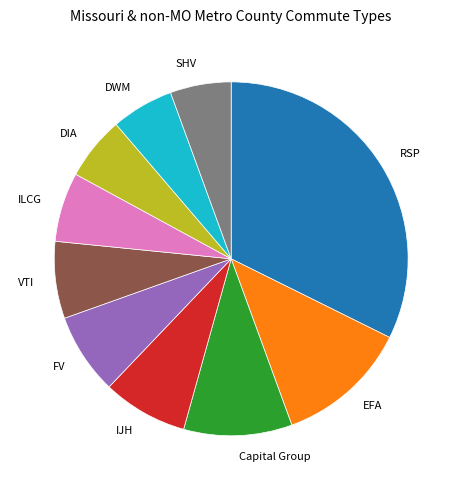

Is SHV the majority of the pie?

No